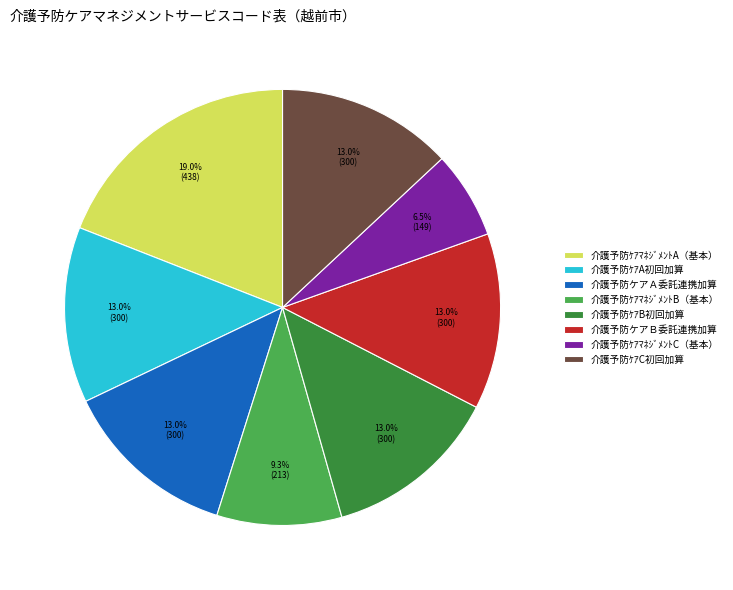

True or false: 介護予防ｹｱﾏﾈｼﾞﾒﾝﾄA（基本） accounts for 19% of the total.

True